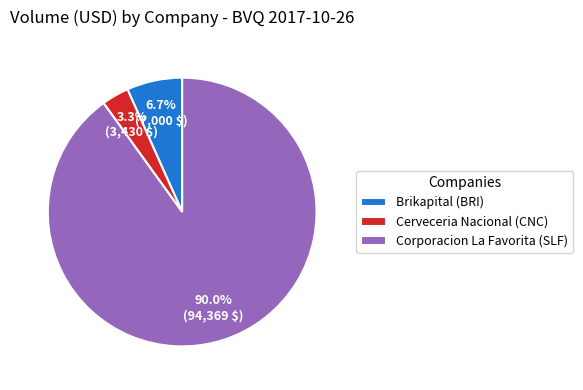

Which has a higher value, Cerveceria Nacional (CNC) or Corporacion La Favorita (SLF)?

Corporacion La Favorita (SLF)